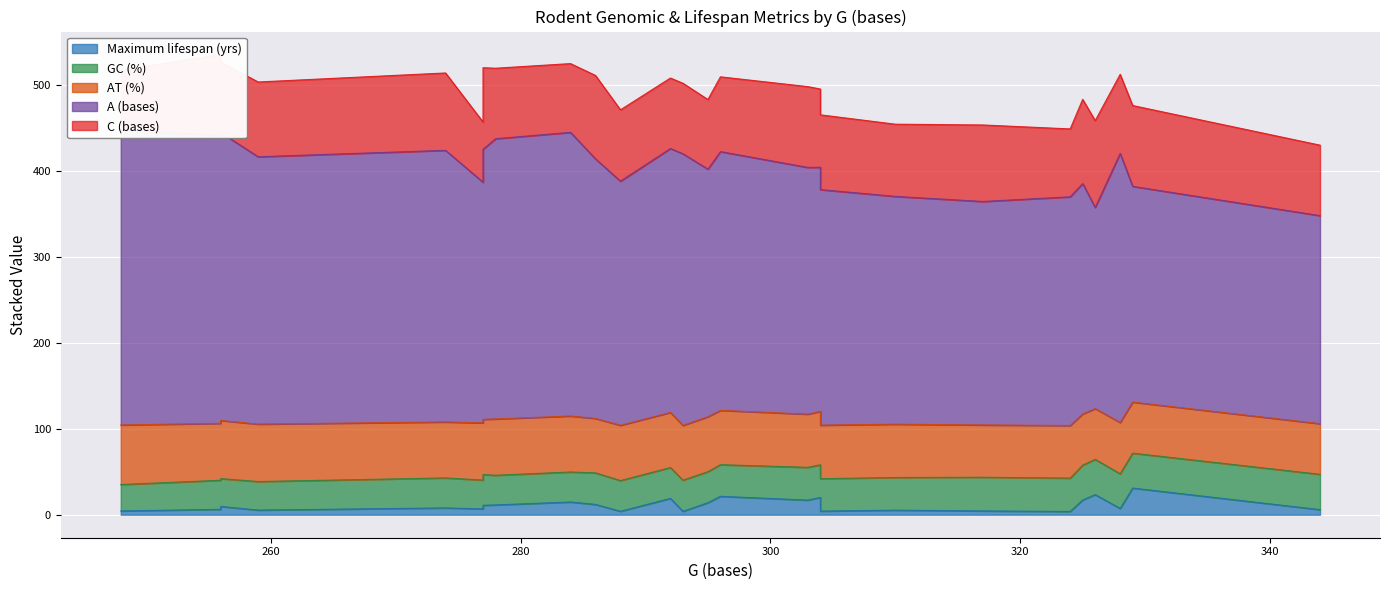

How many lines are shown in the chart?

5